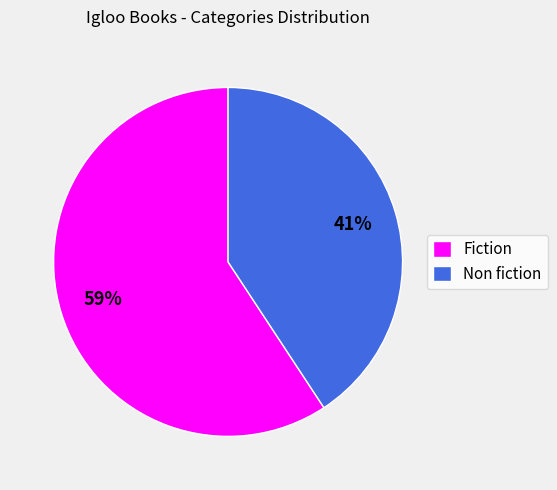

Combined, do Fiction and Non fiction account for over 50%?

Yes